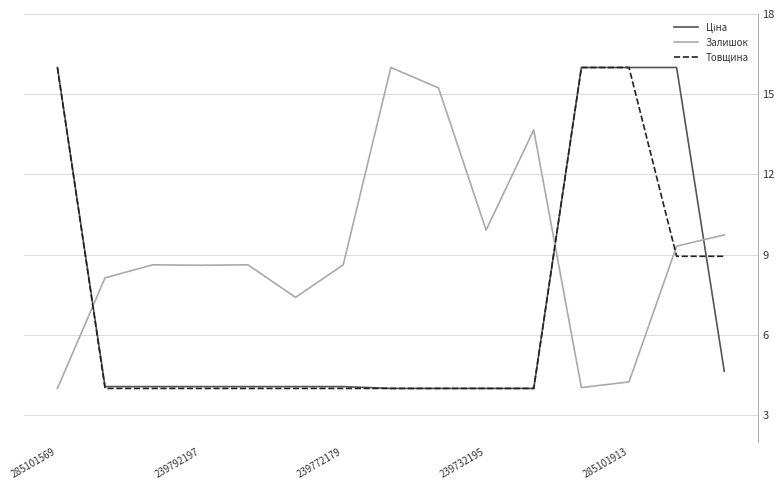

Which series has the largest total across all categories?

Залишок